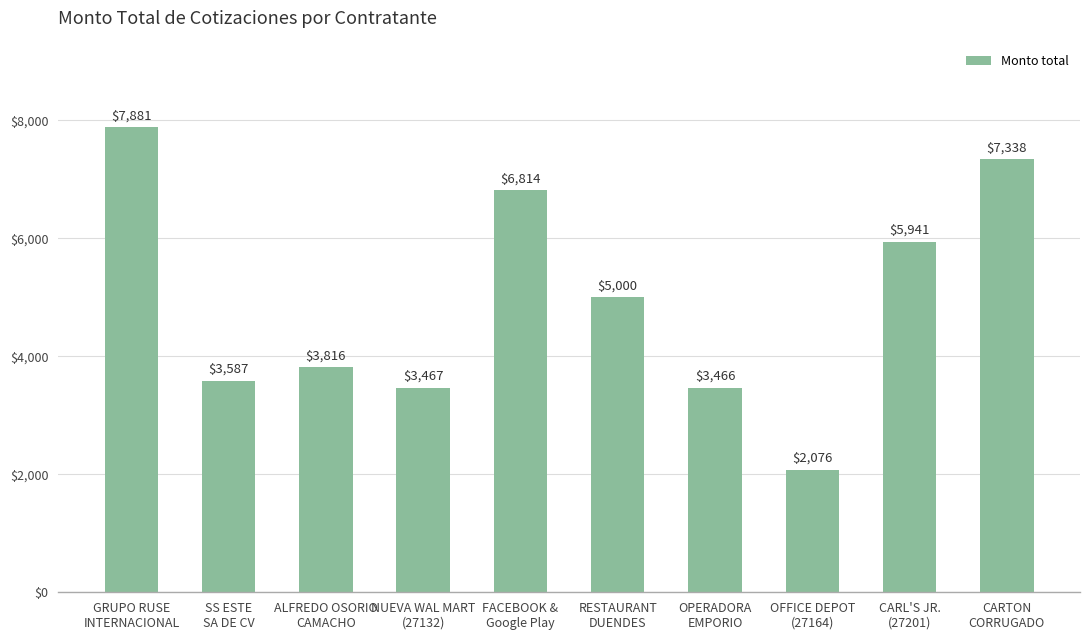

True or false: the data shows 1038.6 at OFFICE DEPOT
(27164).

False